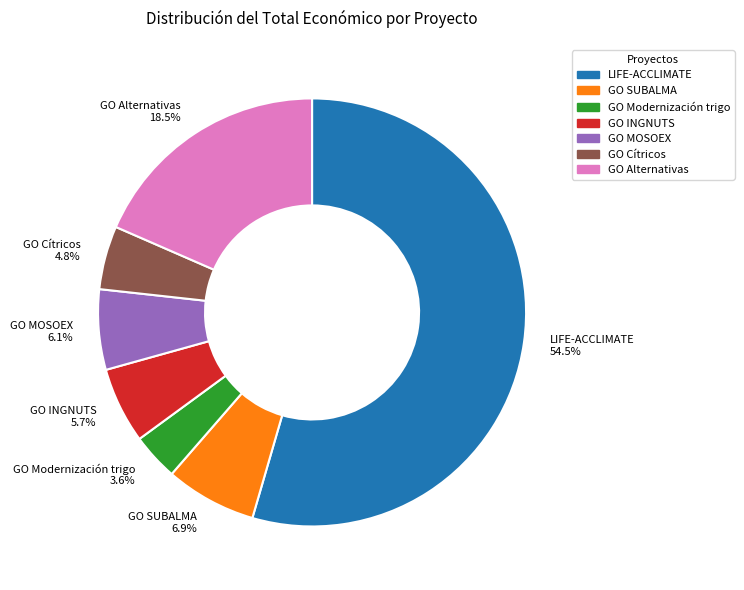

To the nearest percent, what is the difference between the GO INGNUTS and GO Alternativas slice percentages?

13%